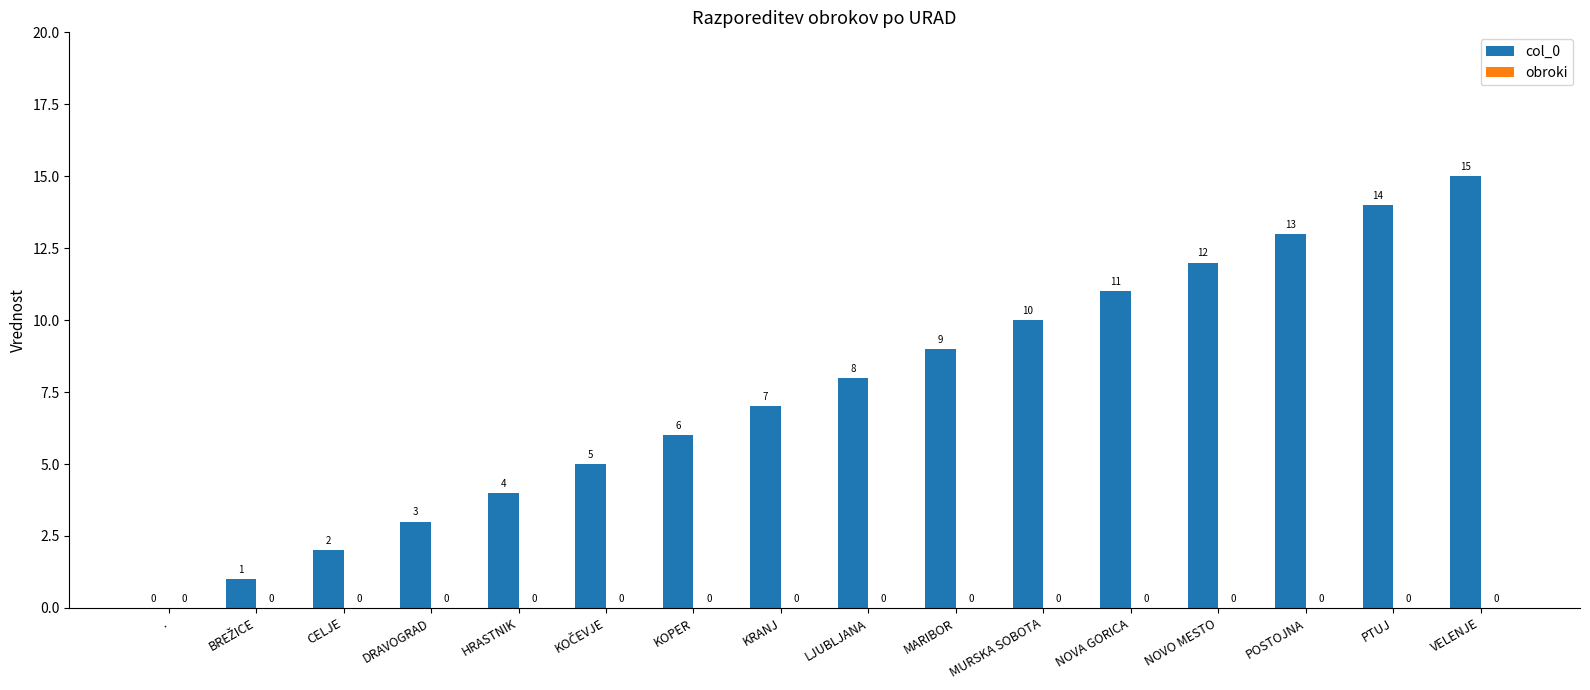

Approximately how many times larger is the value at HRASTNIK compared to LJUBLJANA?

0.5